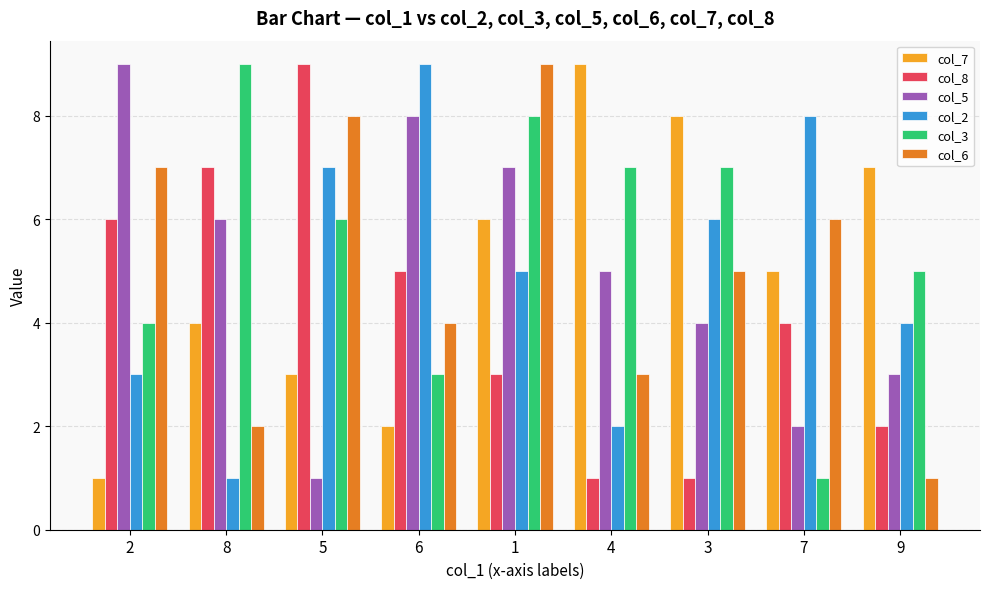

At which category is the sum across all series the highest?

1